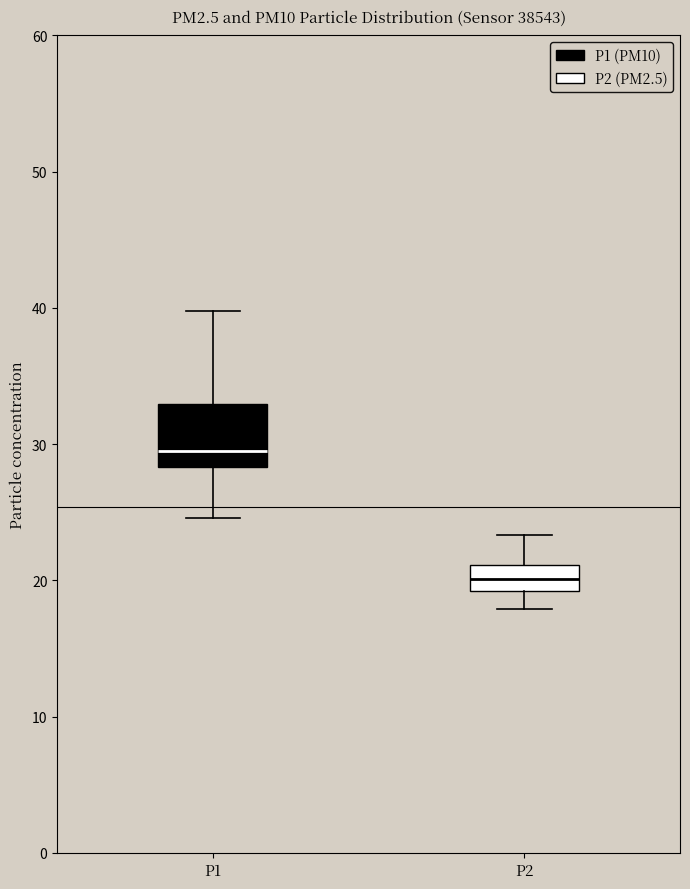

Which box's median line is the lowest?

P2